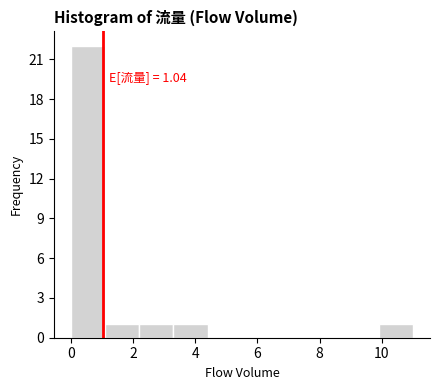

Over which range of the x-axis is the bar tallest?

0.0 to 1.1